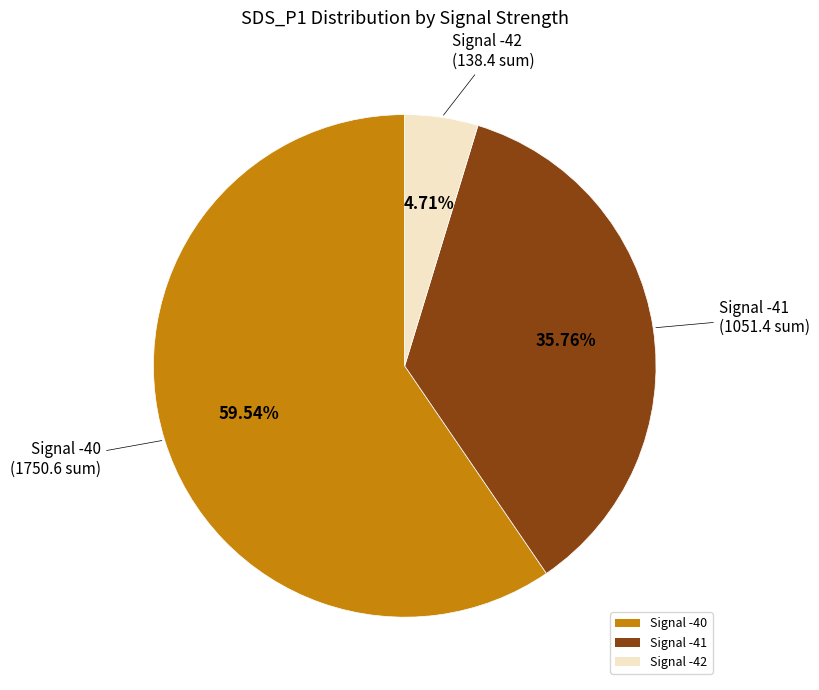

Rank the categories by value from lowest to highest.

Signal -42, Signal -41, Signal -40